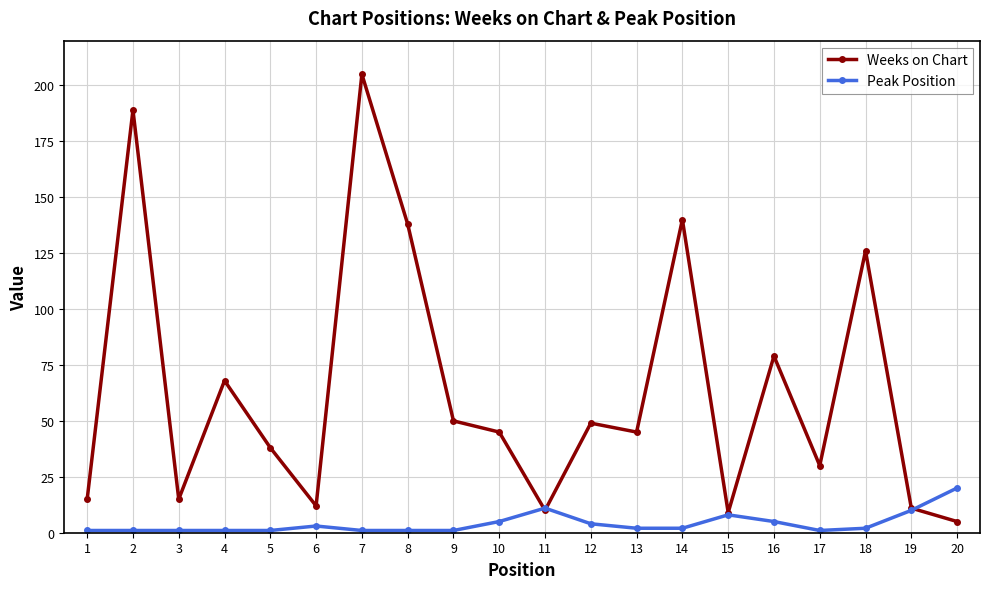

Is it true that Weeks on Chart equals 5 at 20?

True